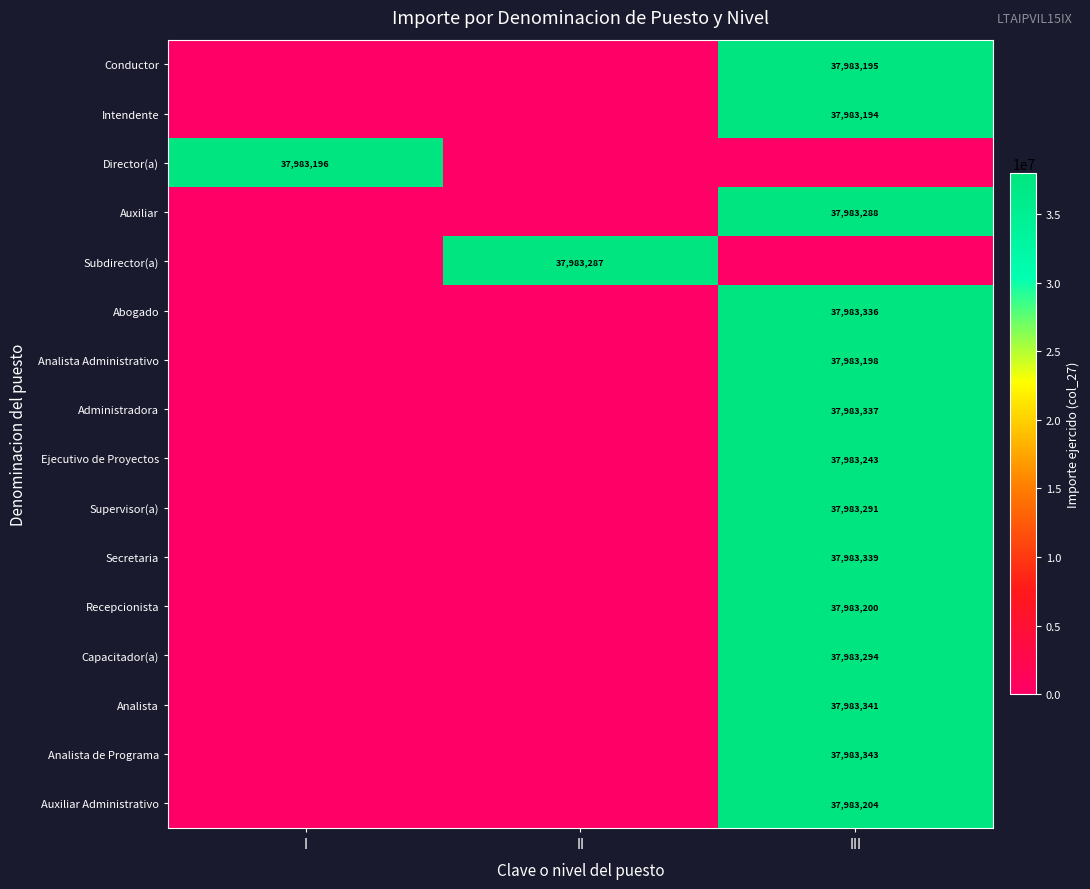

Count the number of categories in the chart.

3